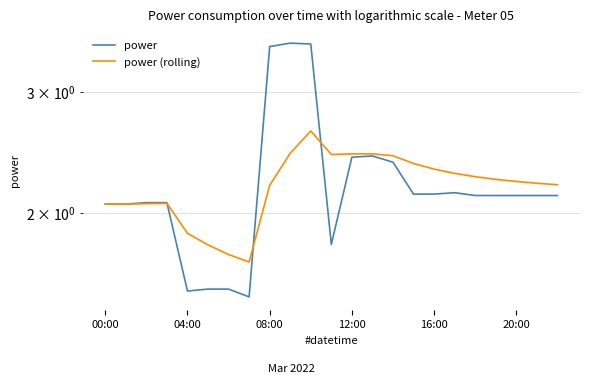

True or false: power and power (rolling) intersect in this chart.

True